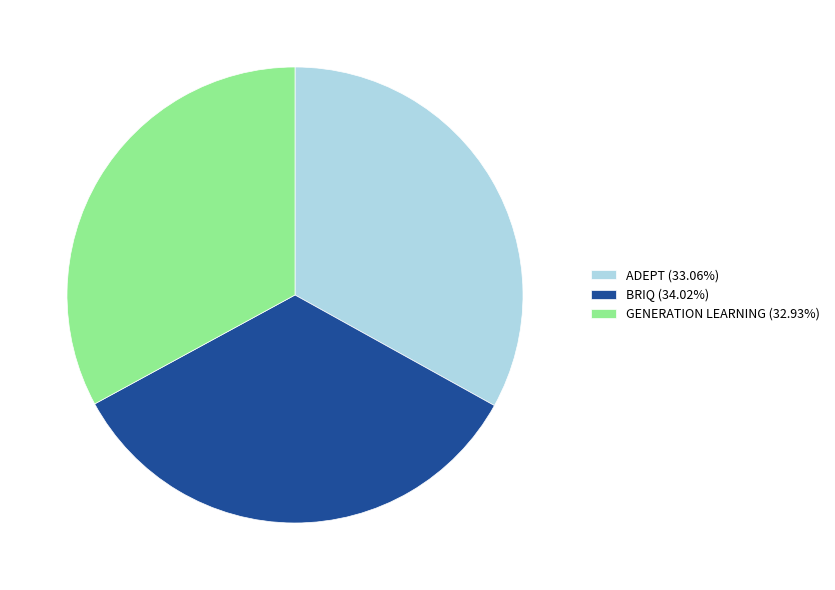

What is the largest slice in the pie chart?

BRIQ